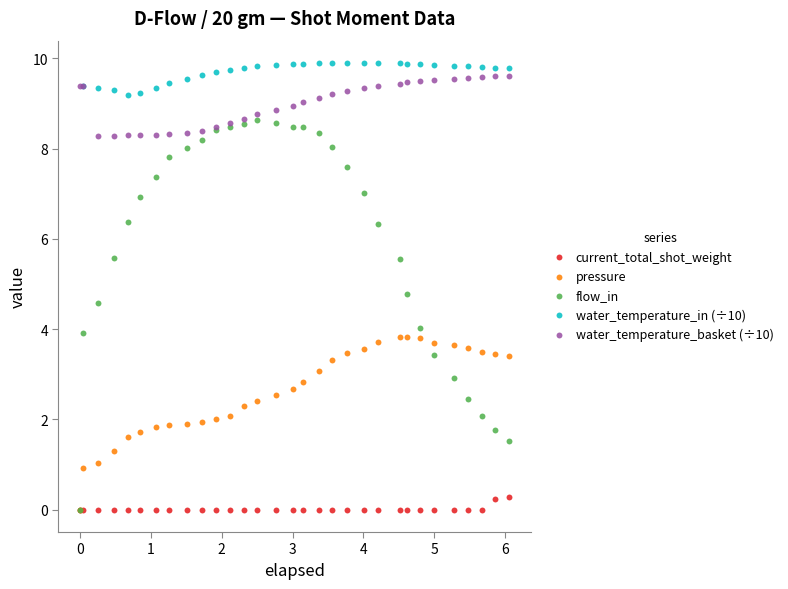

Which series has the widest spread of Y values?

flow_in